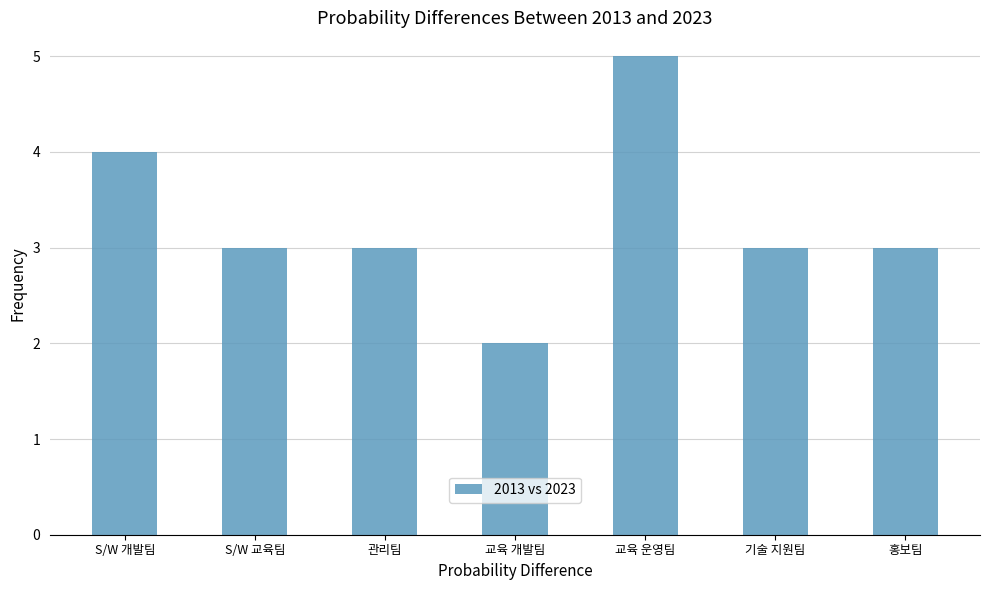

Count the values in the range 3 to 4.

5